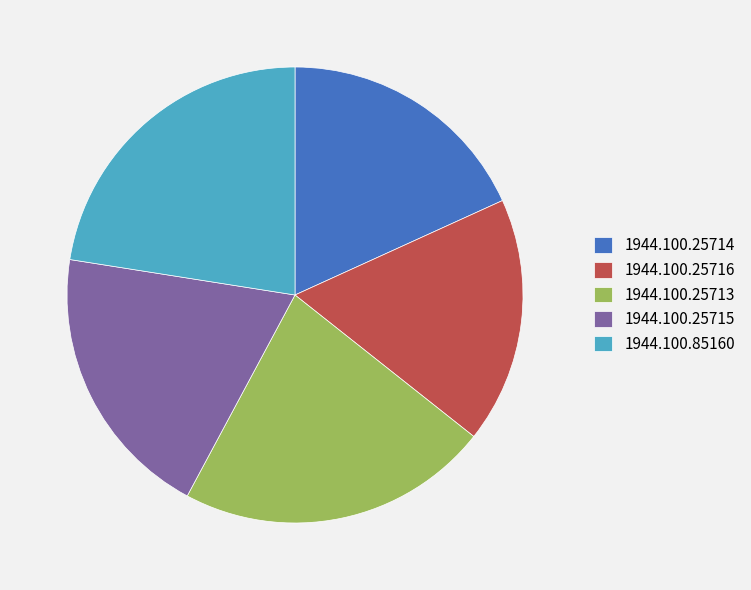

Do 1944.100.85160 and 1944.100.25714 together represent more than half of the pie?

No